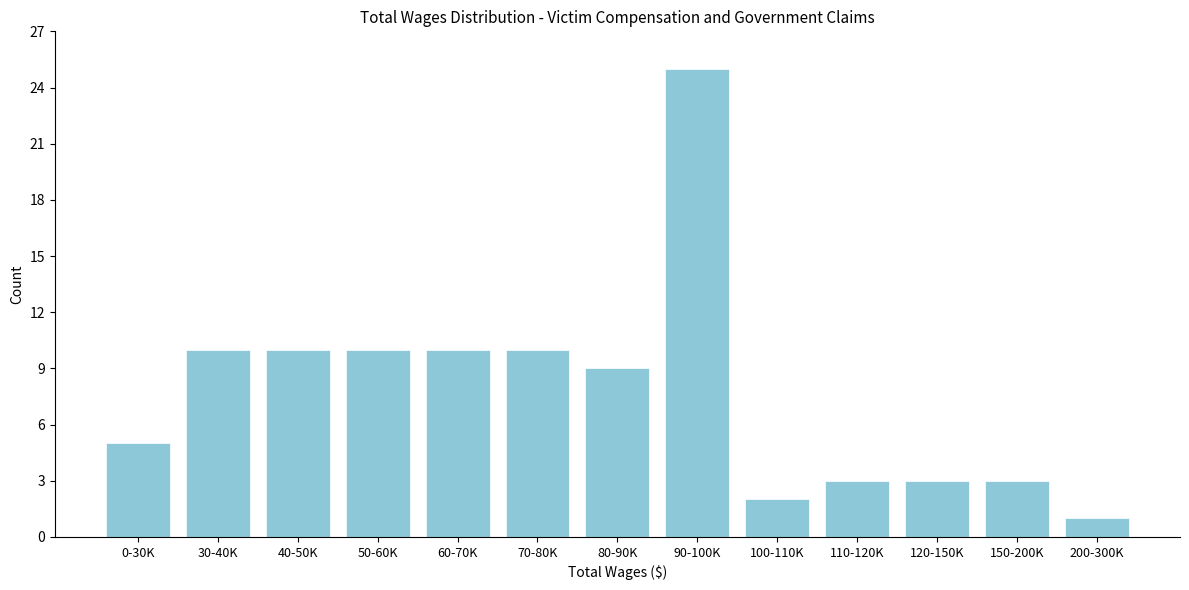

Reading left to right, what are all the values shown in this chart?

5	10	10	10	10	10	9	25	2	3	3	3	1